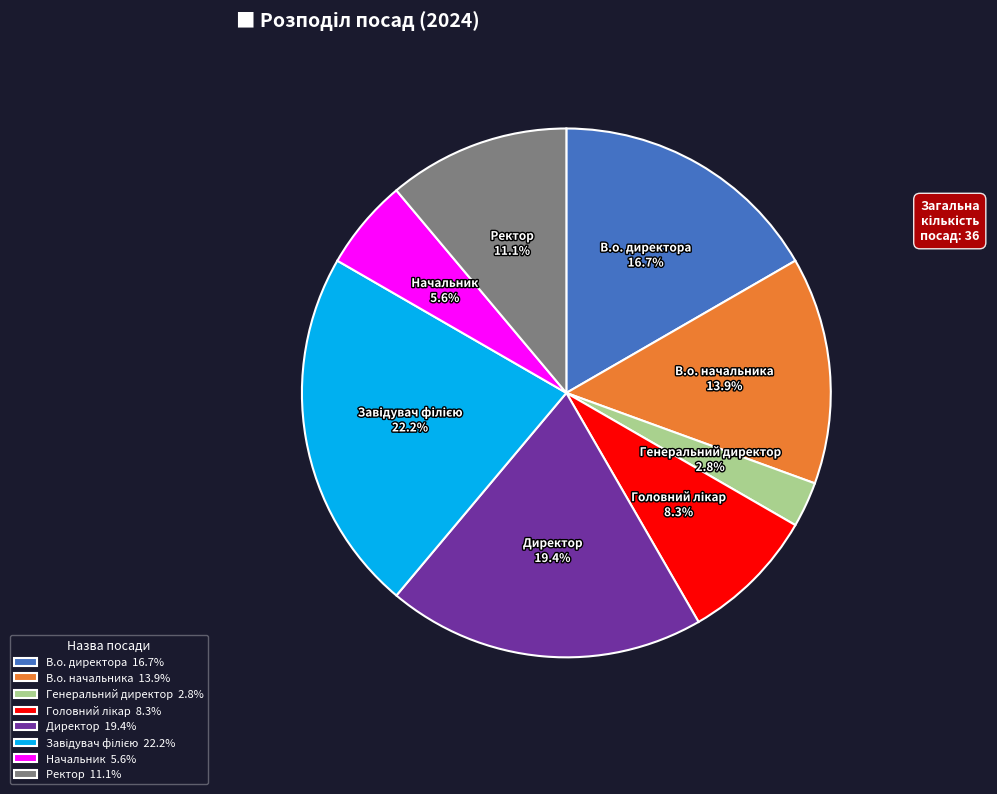

Does Начальник account for over 50% of the chart?

No